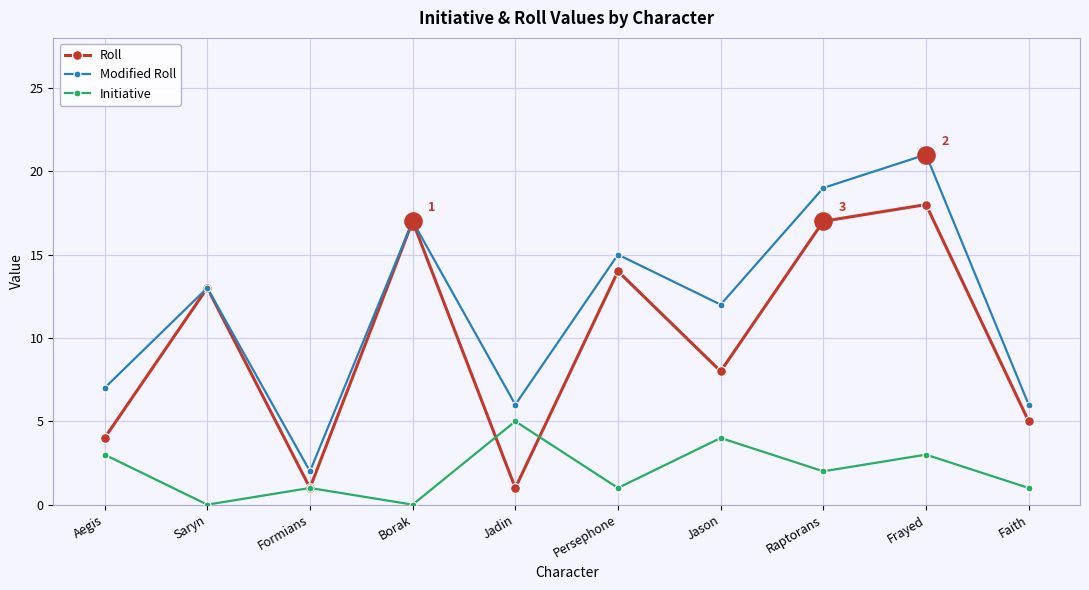

What is the total value across all series at Aegis?

14